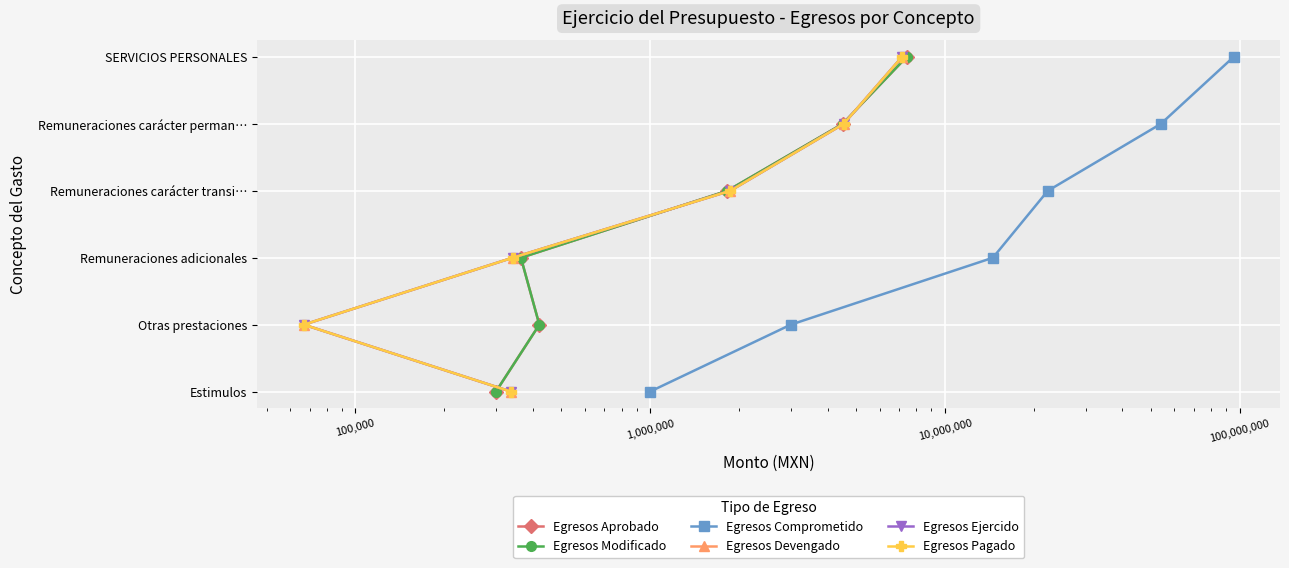

What are all the series names shown in the legend?

Egresos Aprobado, Egresos Modificado, Egresos Comprometido, Egresos Devengado, Egresos Ejercido, Egresos Pagado